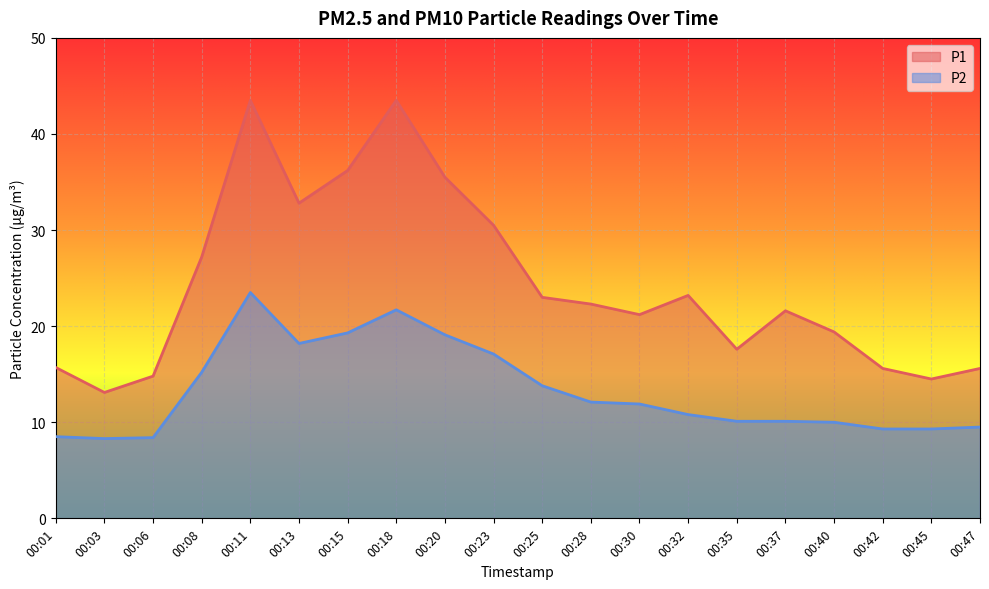

Is it true that P2 equals 3.6 at 00:01?

False